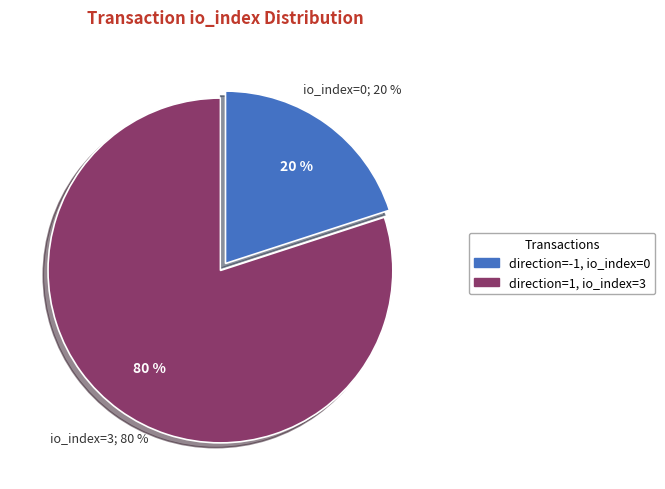

Is tx_hash_0 the majority of the pie?

No